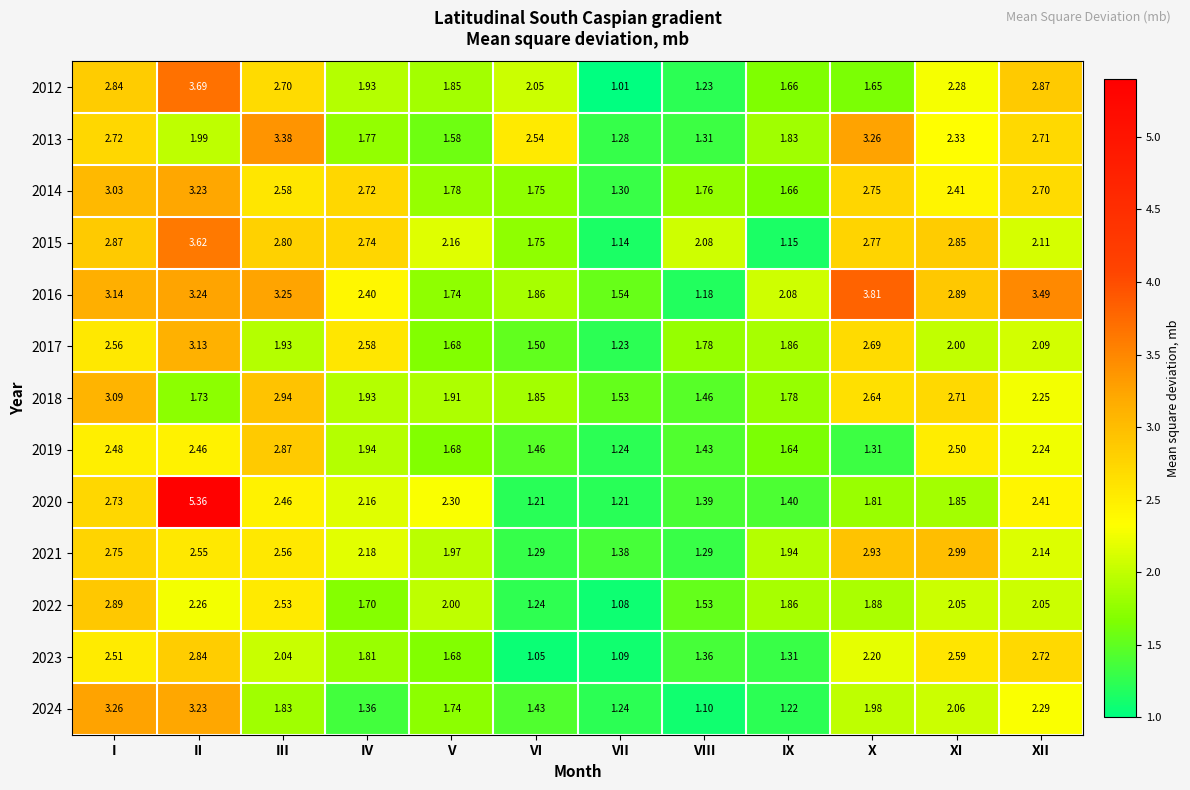

Is the value of 2024 at III greater than the value of 2019 at V?

Yes